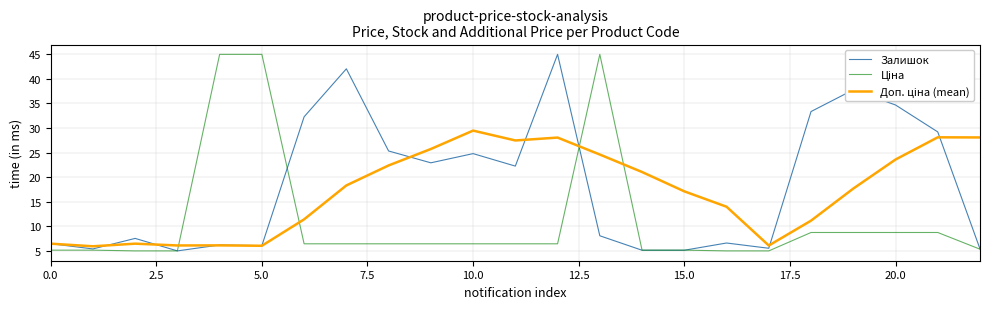

What is the maximum value shown in the chart?

45.0